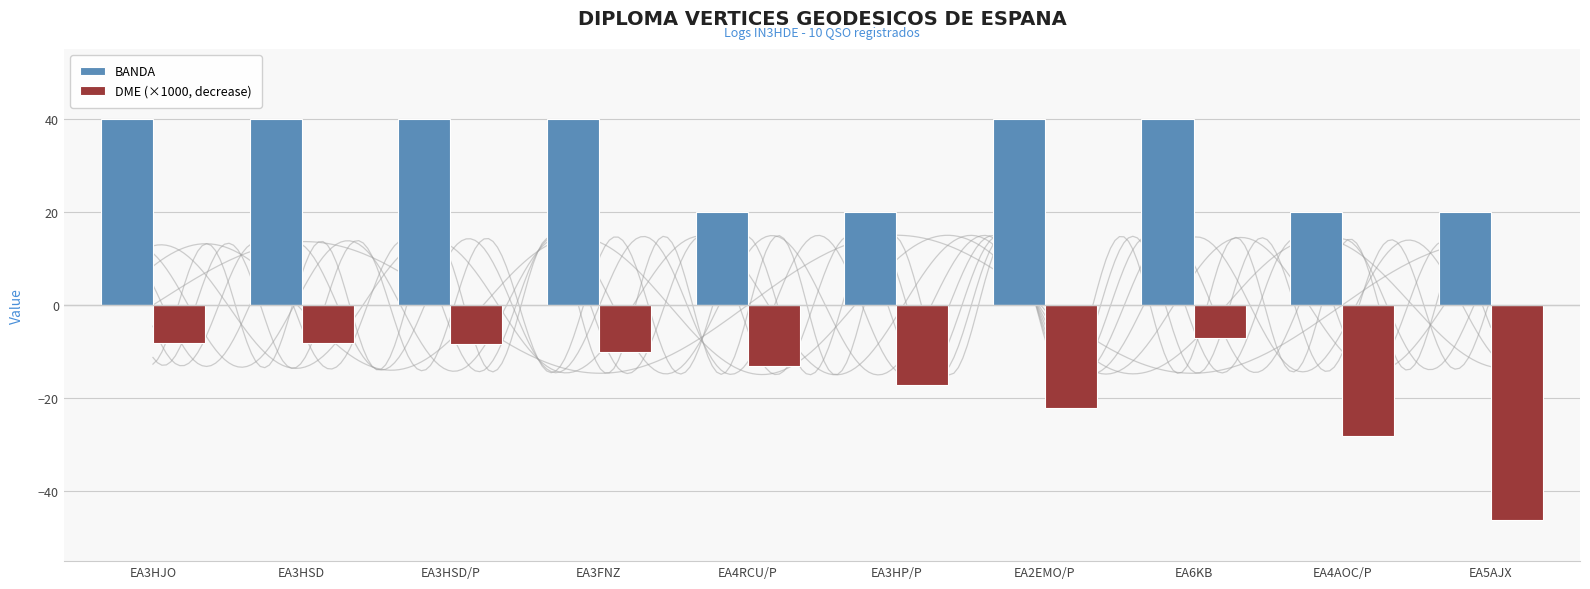

What is the average value of the DME (×1000, decrease) series?

-16.8